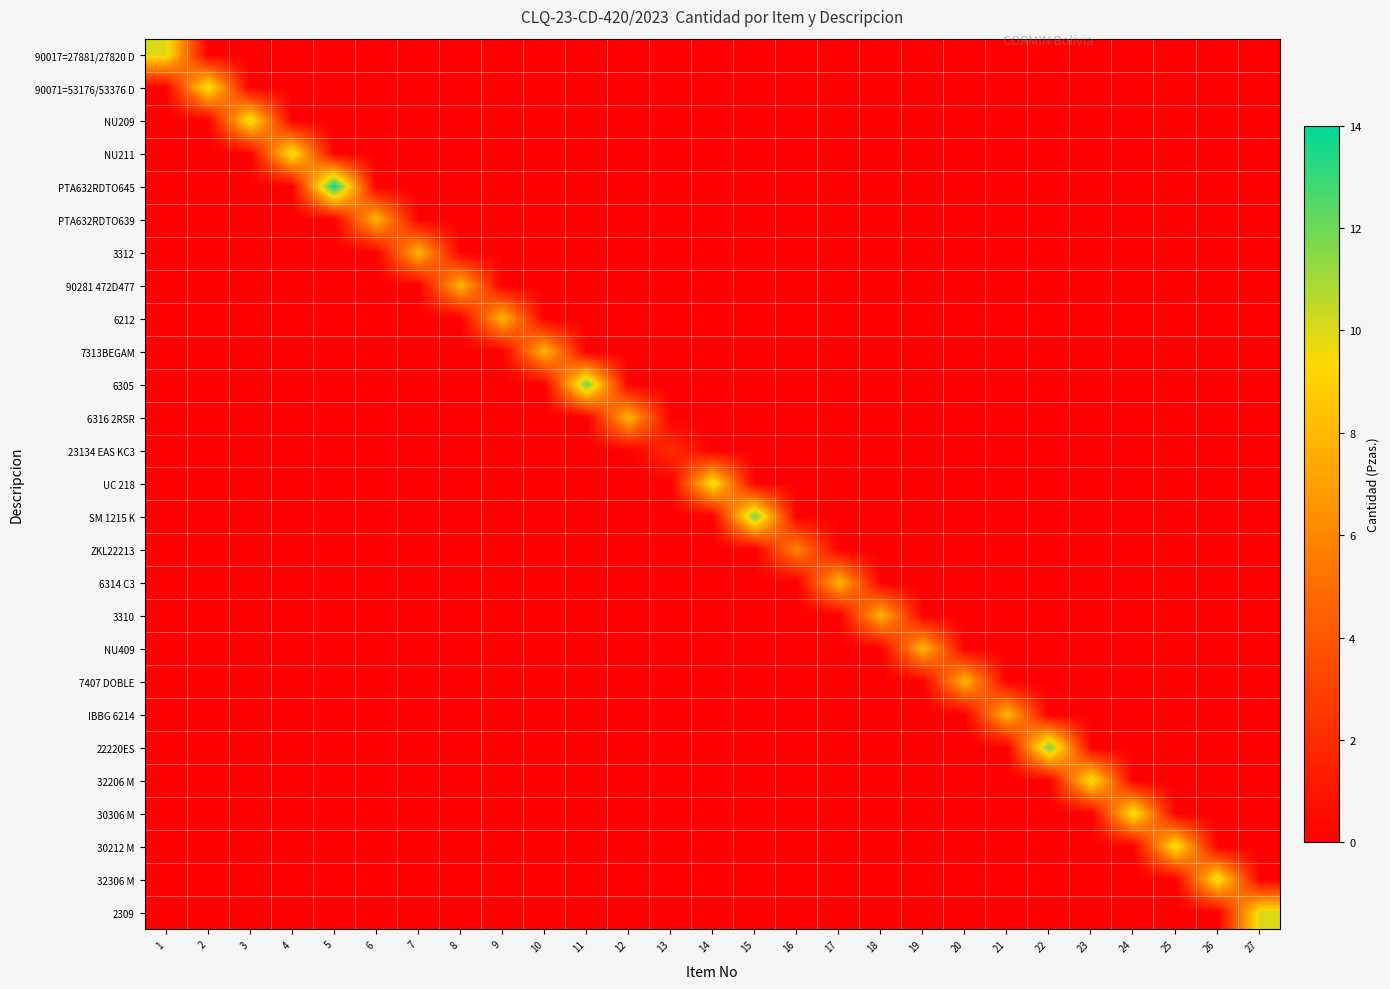

Reading left to right, extract all data points from this chart.

90017=27881/27820 D: 1=10	2=0	3=0	4=0	5=0	6=0	7=0	8=0	9=0	10=0	11=0	12=0	13=0	14=0	15=0	16=0	17=0	18=0	19=0	20=0	21=0	22=0	23=0	24=0	25=0	26=0	27=0
90071=53176/53376 D: 1=0	2=10	3=0	4=0	5=0	6=0	7=0	8=0	9=0	10=0	11=0	12=0	13=0	14=0	15=0	16=0	17=0	18=0	19=0	20=0	21=0	22=0	23=0	24=0	25=0	26=0	27=0
NU209: 1=0	2=0	3=10	4=0	5=0	6=0	7=0	8=0	9=0	10=0	11=0	12=0	13=0	14=0	15=0	16=0	17=0	18=0	19=0	20=0	21=0	22=0	23=0	24=0	25=0	26=0	27=0
NU211: 1=0	2=0	3=0	4=10	5=0	6=0	7=0	8=0	9=0	10=0	11=0	12=0	13=0	14=0	15=0	16=0	17=0	18=0	19=0	20=0	21=0	22=0	23=0	24=0	25=0	26=0	27=0
PTA632RDTO645: 1=0	2=0	3=0	4=0	5=14	6=0	7=0	8=0	9=0	10=0	11=0	12=0	13=0	14=0	15=0	16=0	17=0	18=0	19=0	20=0	21=0	22=0	23=0	24=0	25=0	26=0	27=0
PTA632RDTO639: 1=0	2=0	3=0	4=0	5=0	6=8	7=0	8=0	9=0	10=0	11=0	12=0	13=0	14=0	15=0	16=0	17=0	18=0	19=0	20=0	21=0	22=0	23=0	24=0	25=0	26=0	27=0
3312: 1=0	2=0	3=0	4=0	5=0	6=0	7=8	8=0	9=0	10=0	11=0	12=0	13=0	14=0	15=0	16=0	17=0	18=0	19=0	20=0	21=0	22=0	23=0	24=0	25=0	26=0	27=0
90281 472D477: 1=0	2=0	3=0	4=0	5=0	6=0	7=0	8=8	9=0	10=0	11=0	12=0	13=0	14=0	15=0	16=0	17=0	18=0	19=0	20=0	21=0	22=0	23=0	24=0	25=0	26=0	27=0
6212: 1=0	2=0	3=0	4=0	5=0	6=0	7=0	8=0	9=8	10=0	11=0	12=0	13=0	14=0	15=0	16=0	17=0	18=0	19=0	20=0	21=0	22=0	23=0	24=0	25=0	26=0	27=0
7313BEGAM: 1=0	2=0	3=0	4=0	5=0	6=0	7=0	8=0	9=0	10=8	11=0	12=0	13=0	14=0	15=0	16=0	17=0	18=0	19=0	20=0	21=0	22=0	23=0	24=0	25=0	26=0	27=0
6305: 1=0	2=0	3=0	4=0	5=0	6=0	7=0	8=0	9=0	10=0	11=12	12=0	13=0	14=0	15=0	16=0	17=0	18=0	19=0	20=0	21=0	22=0	23=0	24=0	25=0	26=0	27=0
6316 2RSR: 1=0	2=0	3=0	4=0	5=0	6=0	7=0	8=0	9=0	10=0	11=0	12=8	13=0	14=0	15=0	16=0	17=0	18=0	19=0	20=0	21=0	22=0	23=0	24=0	25=0	26=0	27=0
23134 EAS KC3: 1=0	2=0	3=0	4=0	5=0	6=0	7=0	8=0	9=0	10=0	11=0	12=0	13=2	14=0	15=0	16=0	17=0	18=0	19=0	20=0	21=0	22=0	23=0	24=0	25=0	26=0	27=0
UC 218: 1=0	2=0	3=0	4=0	5=0	6=0	7=0	8=0	9=0	10=0	11=0	12=0	13=0	14=10	15=0	16=0	17=0	18=0	19=0	20=0	21=0	22=0	23=0	24=0	25=0	26=0	27=0
SM 1215 K: 1=0	2=0	3=0	4=0	5=0	6=0	7=0	8=0	9=0	10=0	11=0	12=0	13=0	14=0	15=12	16=0	17=0	18=0	19=0	20=0	21=0	22=0	23=0	24=0	25=0	26=0	27=0
ZKL22213: 1=0	2=0	3=0	4=0	5=0	6=0	7=0	8=0	9=0	10=0	11=0	12=0	13=0	14=0	15=0	16=6	17=0	18=0	19=0	20=0	21=0	22=0	23=0	24=0	25=0	26=0	27=0
6314 C3: 1=0	2=0	3=0	4=0	5=0	6=0	7=0	8=0	9=0	10=0	11=0	12=0	13=0	14=0	15=0	16=0	17=8	18=0	19=0	20=0	21=0	22=0	23=0	24=0	25=0	26=0	27=0
3310: 1=0	2=0	3=0	4=0	5=0	6=0	7=0	8=0	9=0	10=0	11=0	12=0	13=0	14=0	15=0	16=0	17=0	18=8	19=0	20=0	21=0	22=0	23=0	24=0	25=0	26=0	27=0
NU409: 1=0	2=0	3=0	4=0	5=0	6=0	7=0	8=0	9=0	10=0	11=0	12=0	13=0	14=0	15=0	16=0	17=0	18=0	19=8	20=0	21=0	22=0	23=0	24=0	25=0	26=0	27=0
7407 DOBLE: 1=0	2=0	3=0	4=0	5=0	6=0	7=0	8=0	9=0	10=0	11=0	12=0	13=0	14=0	15=0	16=0	17=0	18=0	19=0	20=8	21=0	22=0	23=0	24=0	25=0	26=0	27=0
IBBG 6214: 1=0	2=0	3=0	4=0	5=0	6=0	7=0	8=0	9=0	10=0	11=0	12=0	13=0	14=0	15=0	16=0	17=0	18=0	19=0	20=0	21=8	22=0	23=0	24=0	25=0	26=0	27=0
22220ES: 1=0	2=0	3=0	4=0	5=0	6=0	7=0	8=0	9=0	10=0	11=0	12=0	13=0	14=0	15=0	16=0	17=0	18=0	19=0	20=0	21=0	22=12	23=0	24=0	25=0	26=0	27=0
32206 M: 1=0	2=0	3=0	4=0	5=0	6=0	7=0	8=0	9=0	10=0	11=0	12=0	13=0	14=0	15=0	16=0	17=0	18=0	19=0	20=0	21=0	22=0	23=10	24=0	25=0	26=0	27=0
30306 M: 1=0	2=0	3=0	4=0	5=0	6=0	7=0	8=0	9=0	10=0	11=0	12=0	13=0	14=0	15=0	16=0	17=0	18=0	19=0	20=0	21=0	22=0	23=0	24=10	25=0	26=0	27=0
30212 M: 1=0	2=0	3=0	4=0	5=0	6=0	7=0	8=0	9=0	10=0	11=0	12=0	13=0	14=0	15=0	16=0	17=0	18=0	19=0	20=0	21=0	22=0	23=0	24=0	25=10	26=0	27=0
32306 M: 1=0	2=0	3=0	4=0	5=0	6=0	7=0	8=0	9=0	10=0	11=0	12=0	13=0	14=0	15=0	16=0	17=0	18=0	19=0	20=0	21=0	22=0	23=0	24=0	25=0	26=10	27=0
2309: 1=0	2=0	3=0	4=0	5=0	6=0	7=0	8=0	9=0	10=0	11=0	12=0	13=0	14=0	15=0	16=0	17=0	18=0	19=0	20=0	21=0	22=0	23=0	24=0	25=0	26=0	27=10